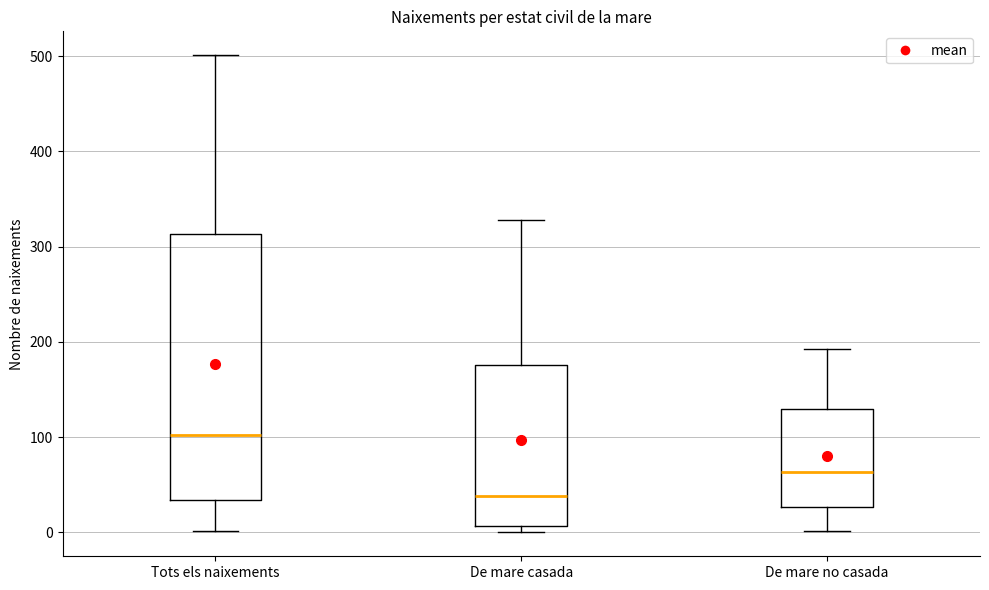

Reading left to right, read every box against the y-axis: the position of its median line, the range the box covers, and the ends of its whiskers. The values are not printed on the chart, so give them approximately, as read against the axis.

Tots els naixements: median 100, box 30 to 310, whiskers 0 to 500
De mare casada: median 40, box 10 to 180, whiskers 0 to 330
De mare no casada: median 60, box 30 to 130, whiskers 0 to 190